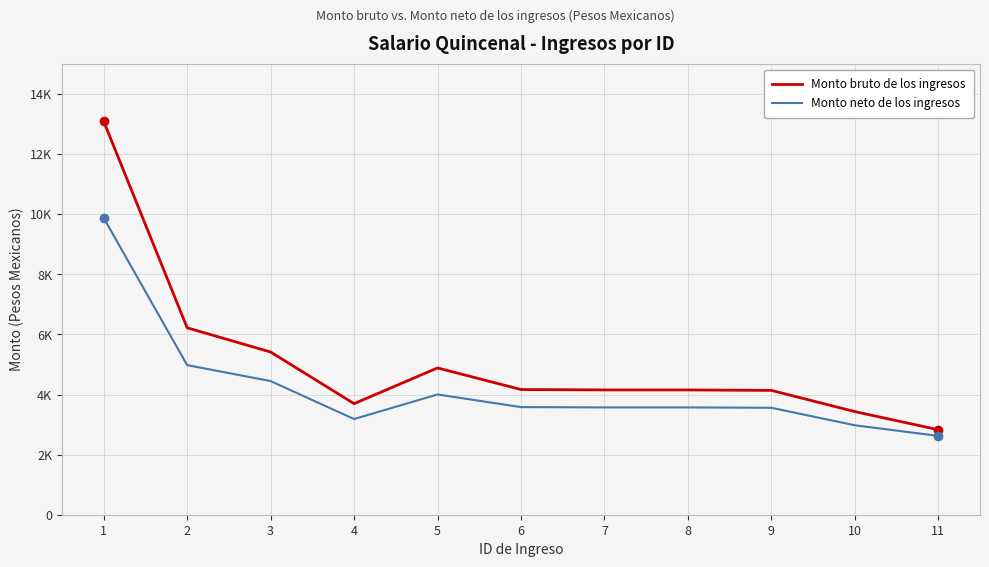

Does the chart display data point markers on the line(s)?

No